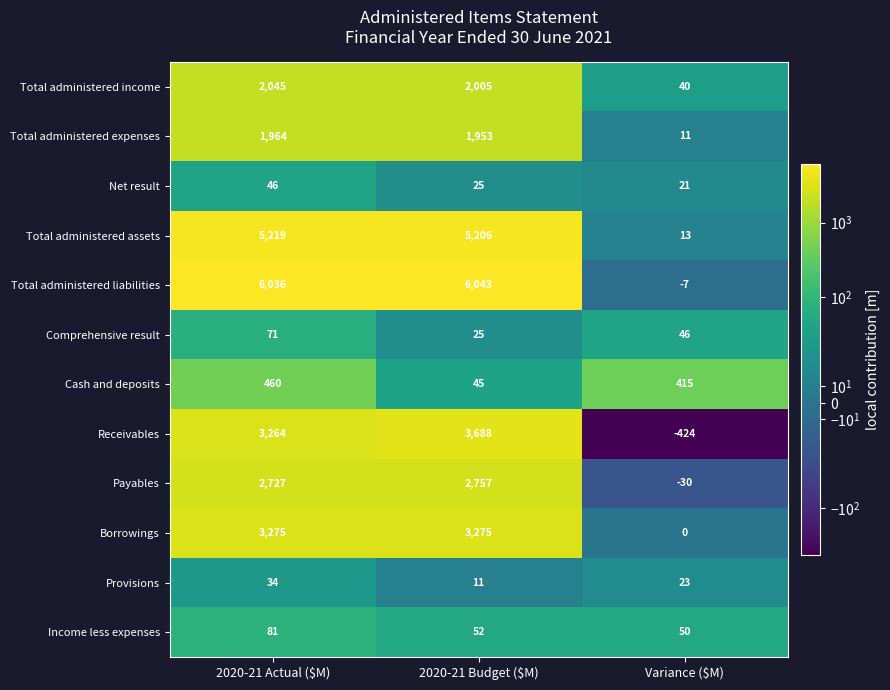

What is the sum of all Total administered liabilities values?

12072